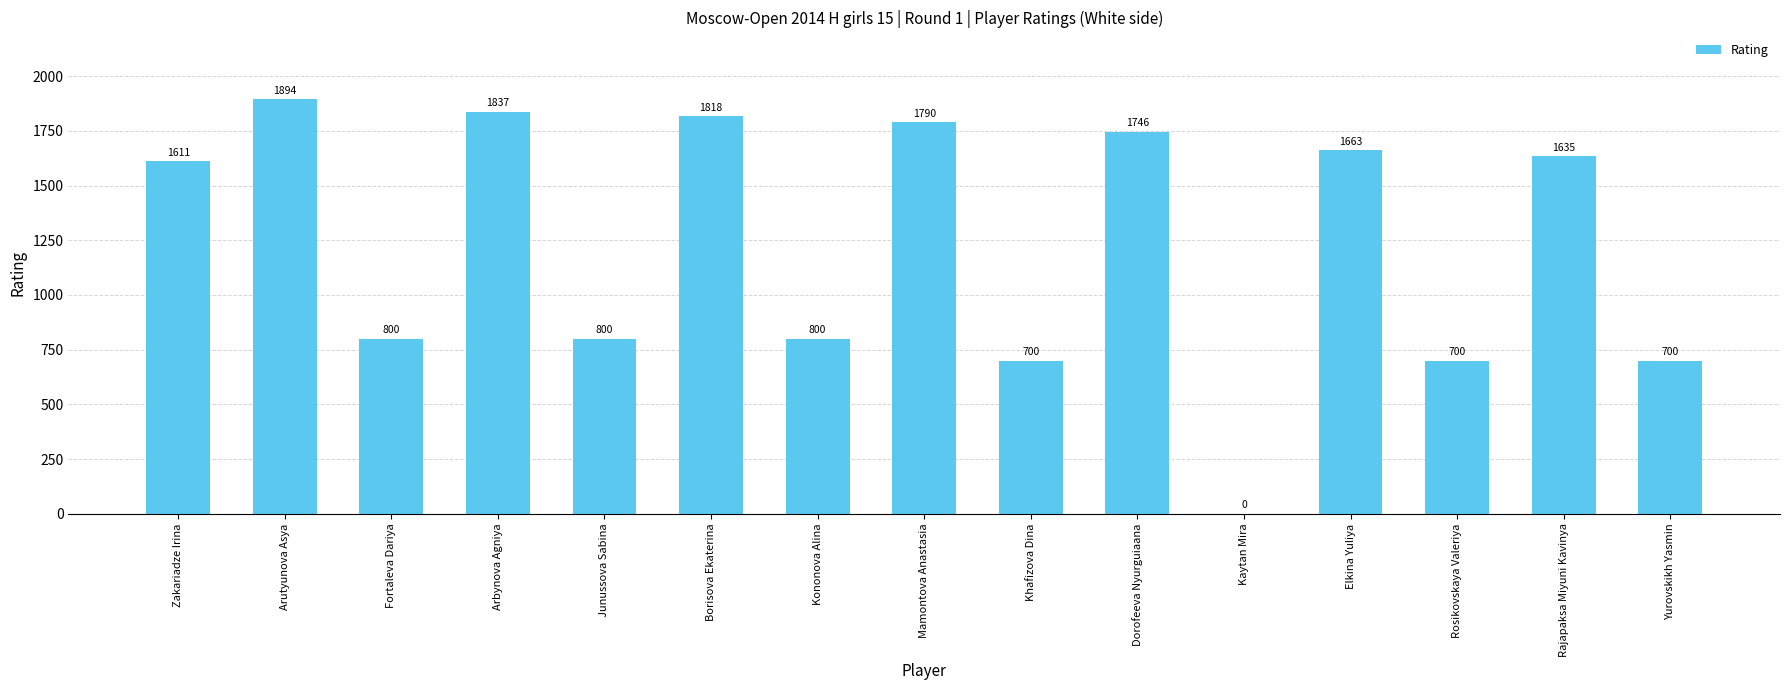

What is the maximum value shown in the chart?

1894